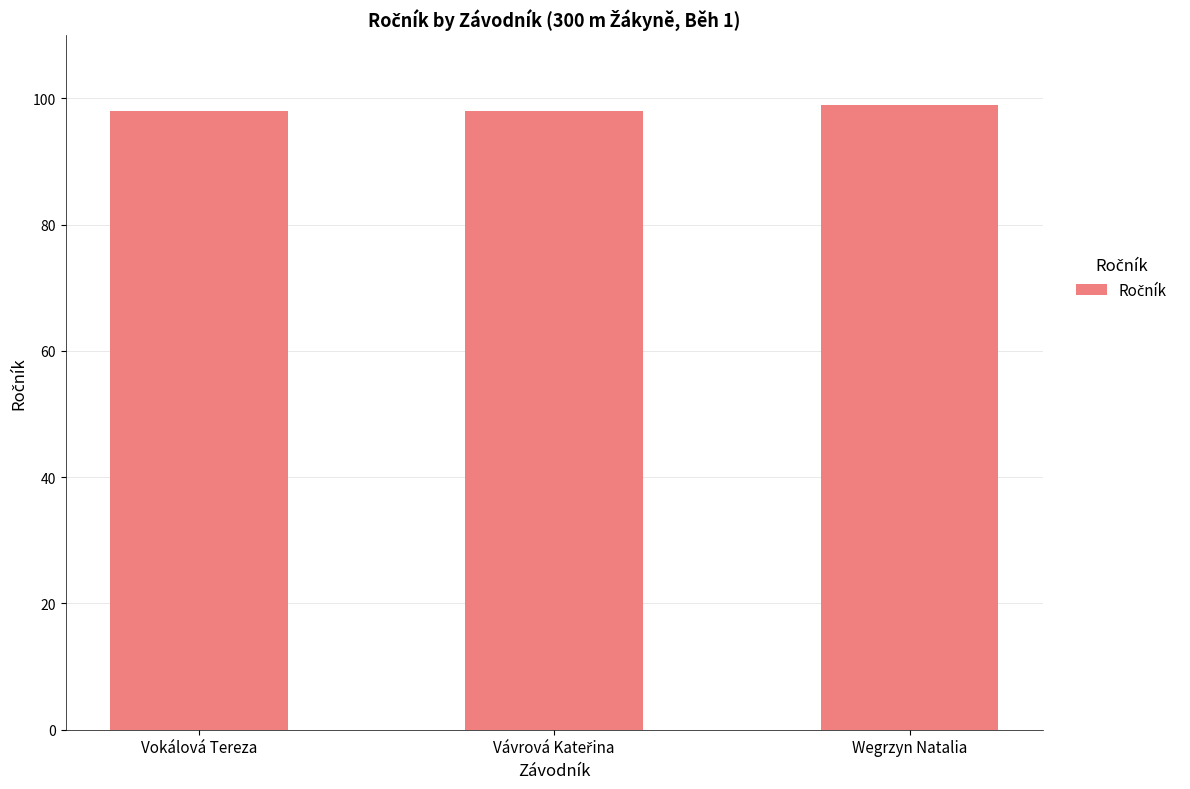

What is the value of the 1st bar from the left?

98